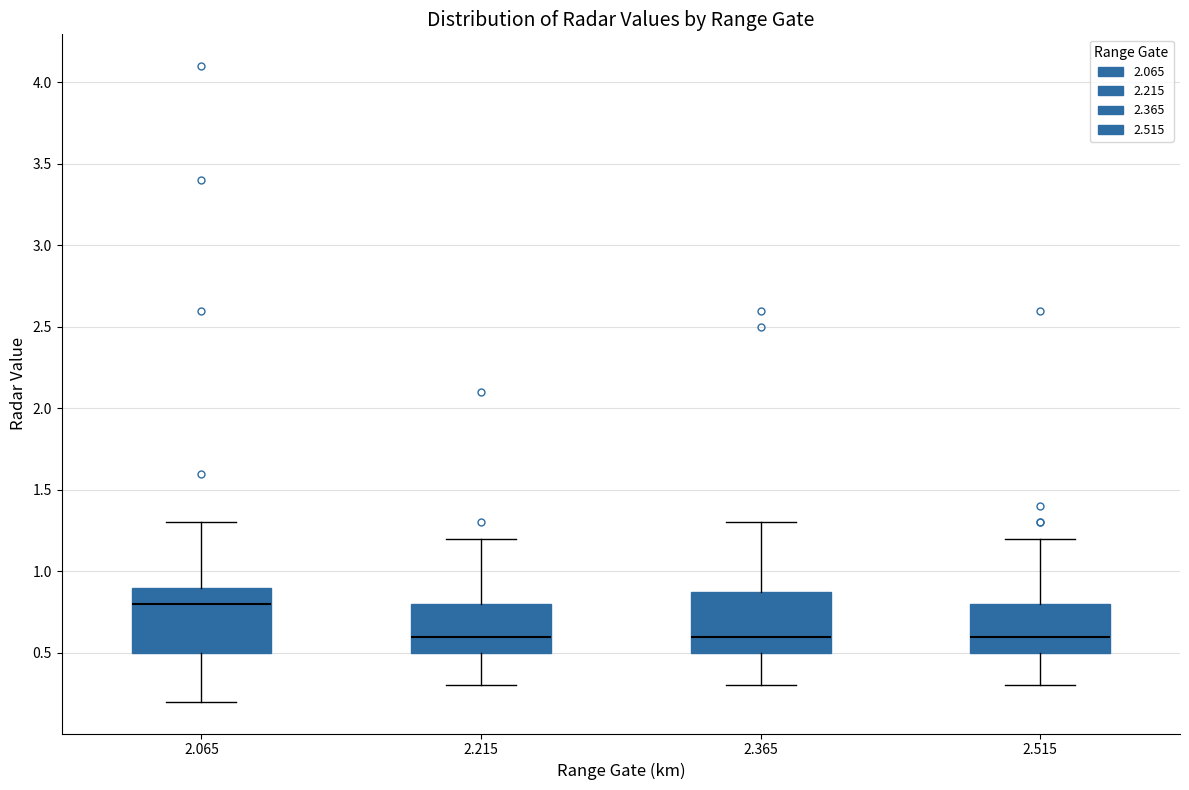

Reading left to right, read every box against the y-axis: the position of its median line, the range the box covers, and the ends of its whiskers. The values are not printed on the chart, so give them approximately, as read against the axis.

2.065: median 0.8, box 0.5 to 0.9, whiskers 0.2 to 1.3
2.215: median 0.6, box 0.5 to 0.8, whiskers 0.3 to 1.2
2.365: median 0.6, box 0.5 to 0.9, whiskers 0.3 to 1.3
2.515: median 0.6, box 0.5 to 0.8, whiskers 0.3 to 1.2